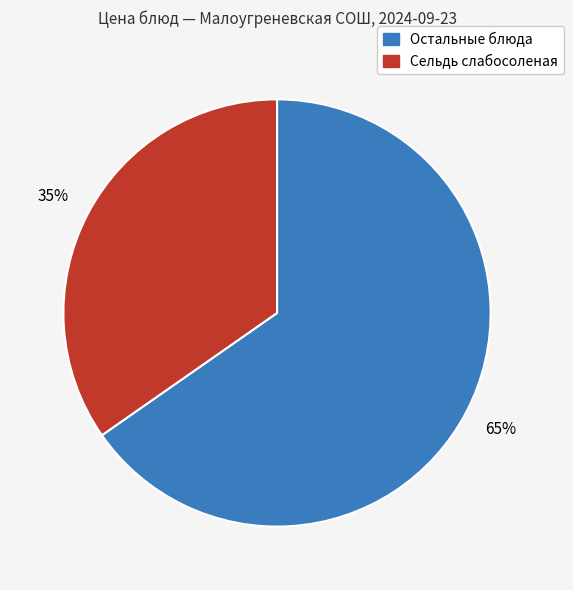

To the nearest percent, what is the average slice percentage?

50%